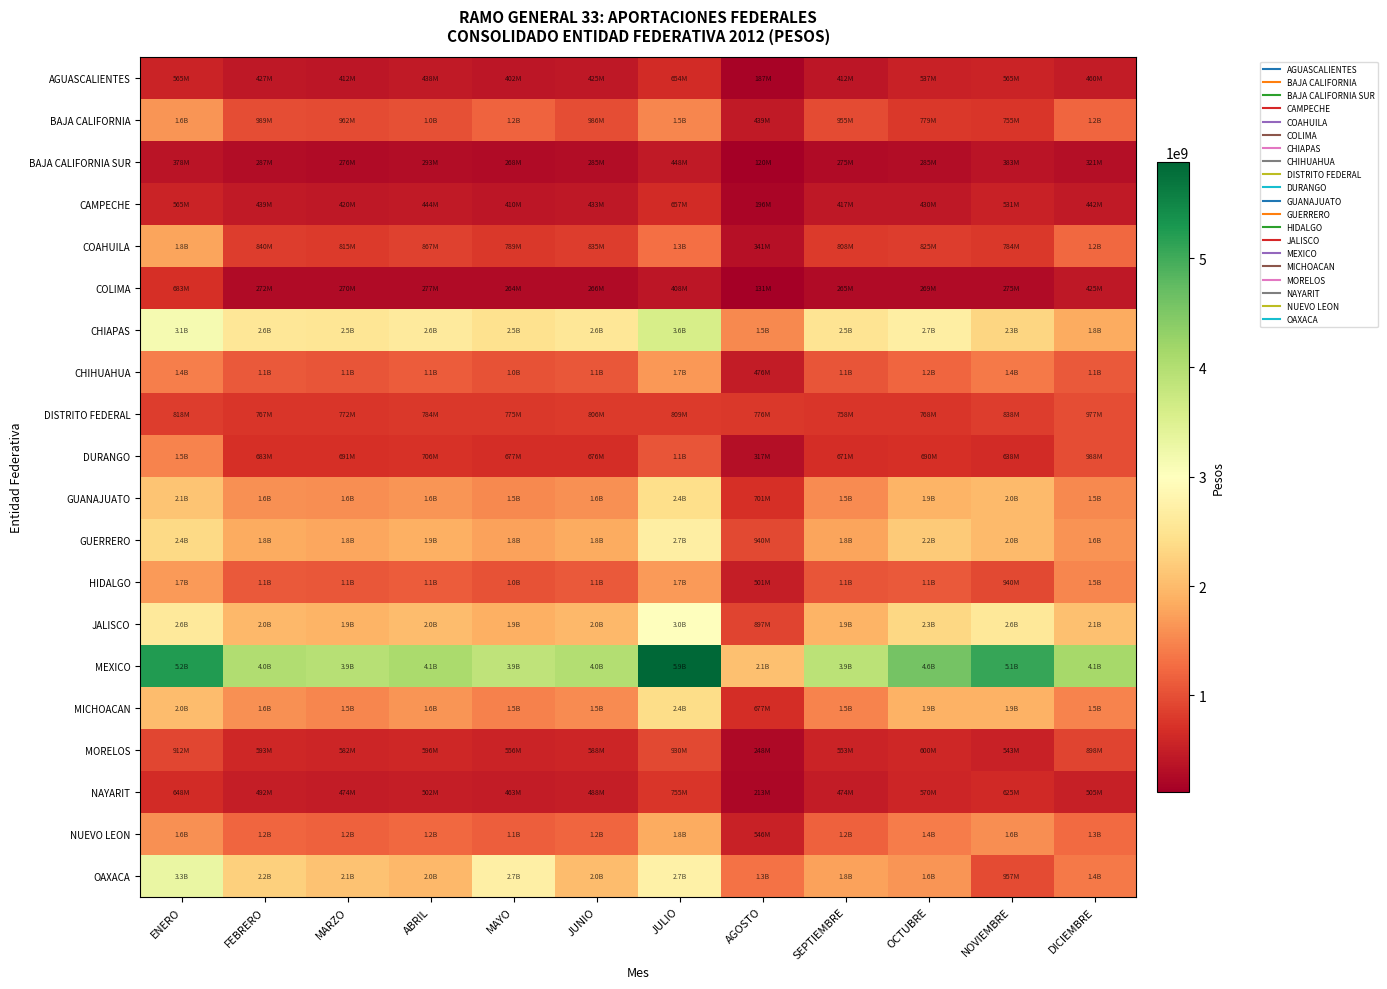

Reading left to right, extract all data points from this chart.

AGUASCALIENTES: ENERO=564686554	FEBRERO=427343647	MARZO=412236782	ABRIL=437751069	MAYO=402074549	JUNIO=425473098	JULIO=654454972	AGOSTO=186812707	SEPTIEMBRE=411664277	OCTUBRE=536821867	NOVIEMBRE=565059106	DICIEMBRE=459598167
BAJA CALIFORNIA: ENERO=1645781785	FEBRERO=988959820	MARZO=962325649	ABRIL=1014971781	MAYO=1188576137	JUNIO=985847609	JULIO=1507258670	AGOSTO=438952583	SEPTIEMBRE=954627459	OCTUBRE=778627515	NOVIEMBRE=754511477	DICIEMBRE=1199752955
BAJA CALIFORNIA SUR: ENERO=378012034	FEBRERO=287417683	MARZO=275839717	ABRIL=293293274	MAYO=268228888	JUNIO=285005728	JULIO=448162184	AGOSTO=120458069	SEPTIEMBRE=275116655	OCTUBRE=284524996	NOVIEMBRE=383468588	DICIEMBRE=320542987
CAMPECHE: ENERO=565494766	FEBRERO=439376604	MARZO=419816664	ABRIL=444413131	MAYO=409788156	JUNIO=433488135	JULIO=656870139	AGOSTO=195501120	SEPTIEMBRE=416693738	OCTUBRE=430319057	NOVIEMBRE=530613690	DICIEMBRE=442276411
COAHUILA: ENERO=1763460069	FEBRERO=839639435	MARZO=814533728	ABRIL=866559041	MAYO=789070865	JUNIO=834733414	JULIO=1302409847	AGOSTO=340559349	SEPTIEMBRE=808194428	OCTUBRE=824606241	NOVIEMBRE=784282481	DICIEMBRE=1237415963
COLIMA: ENERO=682854156	FEBRERO=271556076	MARZO=269665691	ABRIL=276954395	MAYO=264354512	JUNIO=265994091	JULIO=407622240	AGOSTO=130818347	SEPTIEMBRE=264716588	OCTUBRE=268742602	NOVIEMBRE=275253954	DICIEMBRE=424710985
CHIAPAS: ENERO=3146258623	FEBRERO=2567285672	MARZO=2538086859	ABRIL=2621445699	MAYO=2466608994	JUNIO=2552865430	JULIO=3583694179	AGOSTO=1529505458	SEPTIEMBRE=2509525094	OCTUBRE=2688477345	NOVIEMBRE=2313510541	DICIEMBRE=1834589986
CHIHUAHUA: ENERO=1436787306	FEBRERO=1089479146	MARZO=1060310201	ABRIL=1120541946	MAYO=1035400015	JUNIO=1086794331	JULIO=1668534471	AGOSTO=475947689	SEPTIEMBRE=1053307608	OCTUBRE=1207921869	NOVIEMBRE=1379245174	DICIEMBRE=1088516646
DISTRITO FEDERAL: ENERO=817710868	FEBRERO=767232163	MARZO=771538716	ABRIL=783536584	MAYO=774681623	JUNIO=806320024	JULIO=808685770	AGOSTO=775634866	SEPTIEMBRE=757810244	OCTUBRE=768161638	NOVIEMBRE=838386982	DICIEMBRE=977481553
DURANGO: ENERO=1473368615	FEBRERO=683330581	MARZO=691042130	ABRIL=706434674	MAYO=676694694	JUNIO=676099566	JULIO=1052883603	AGOSTO=316659754	SEPTIEMBRE=670752127	OCTUBRE=689803884	NOVIEMBRE=637927359	DICIEMBRE=987555622
GUANAJUATO: ENERO=2100630689	FEBRERO=1595743697	MARZO=1566067708	ABRIL=1644163641	MAYO=1524783423	JUNIO=1587298428	JULIO=2434333648	AGOSTO=701197578	SEPTIEMBRE=1549829013	OCTUBRE=1926169288	NOVIEMBRE=1991656193	DICIEMBRE=1522552279
GUERRERO: ENERO=2360709909	FEBRERO=1832381418	MARZO=1795716612	ABRIL=1884679874	MAYO=1756417636	JUNIO=1839192110	JULIO=2692281556	AGOSTO=939669479	SEPTIEMBRE=1782938140	OCTUBRE=2173087679	NOVIEMBRE=1991767057	DICIEMBRE=1606963105
HIDALGO: ENERO=1680651057	FEBRERO=1097545267	MARZO=1066834479	ABRIL=1124517473	MAYO=1036611624	JUNIO=1099772038	JULIO=1688451425	AGOSTO=501007204	SEPTIEMBRE=1060875878	OCTUBRE=1093300222	NOVIEMBRE=940098237	DICIEMBRE=1494477813
JALISCO: ENERO=2609590222	FEBRERO=1974474251	MARZO=1927240249	ABRIL=2028095128	MAYO=1880239602	JUNIO=1969948955	JULIO=3010012622	AGOSTO=896675866	SEPTIEMBRE=1920295420	OCTUBRE=2335927858	NOVIEMBRE=2573535878	DICIEMBRE=2056886423
MEXICO: ENERO=5240603886	FEBRERO=4017575794	MARZO=3947361212	ABRIL=4094496731	MAYO=3860812709	JUNIO=4007470074	JULIO=5874878997	AGOSTO=2055835272	SEPTIEMBRE=3910816079	OCTUBRE=4571465636	NOVIEMBRE=5071577279	DICIEMBRE=4127598793
MICHOACAN: ENERO=2028018519	FEBRERO=1582299144	MARZO=1503656770	ABRIL=1635898033	MAYO=1467853783	JUNIO=1545528531	JULIO=2410806450	AGOSTO=676854199	SEPTIEMBRE=1490585705	OCTUBRE=1899816657	NOVIEMBRE=1897254419	DICIEMBRE=1481151564
MORELOS: ENERO=912093240	FEBRERO=593066213	MARZO=582276041	ABRIL=595815127	MAYO=555942203	JUNIO=588306434	JULIO=929707926	AGOSTO=248241866	SEPTIEMBRE=552873650	OCTUBRE=600399142	NOVIEMBRE=543264045	DICIEMBRE=898050519
NAYARIT: ENERO=647750464	FEBRERO=492231109	MARZO=474021983	ABRIL=501916060	MAYO=462545597	JUNIO=488033841	JULIO=754712783	AGOSTO=212895623	SEPTIEMBRE=474217621	OCTUBRE=570043025	NOVIEMBRE=625076191	DICIEMBRE=504990093
NUEVO LEON: ENERO=1584059001	FEBRERO=1205953771	MARZO=1176137235	ABRIL=1238723169	MAYO=1148601639	JUNIO=1202441648	JULIO=1830458919	AGOSTO=546247084	SEPTIEMBRE=1167489795	OCTUBRE=1415293901	NOVIEMBRE=1580423833	DICIEMBRE=1259719474
OAXACA: ENERO=3307157583	FEBRERO=2241170420	MARZO=2080215330	ABRIL=1979113851	MAYO=2720706443	JUNIO=2014242431	JULIO=2737713032	AGOSTO=1331678731	SEPTIEMBRE=1753778969	OCTUBRE=1646775773	NOVIEMBRE=956517448	DICIEMBRE=1392554447